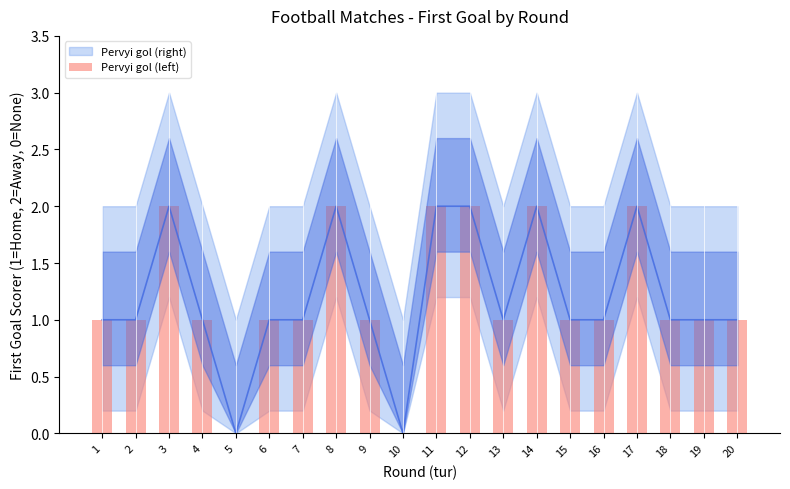

How many bars are there in total?

20